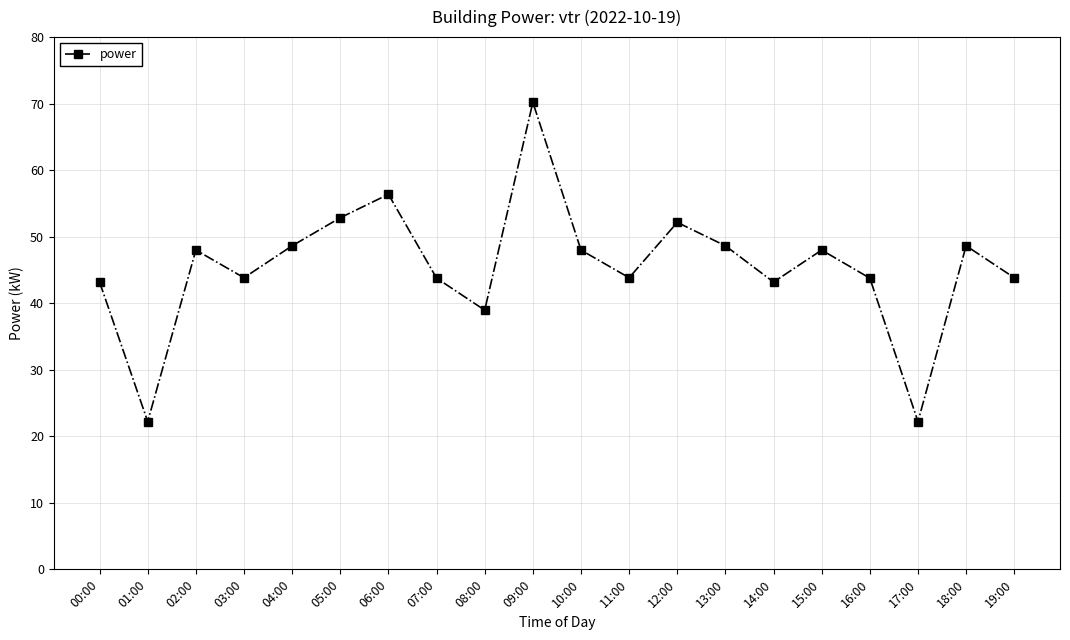

What is the average value?

45.5